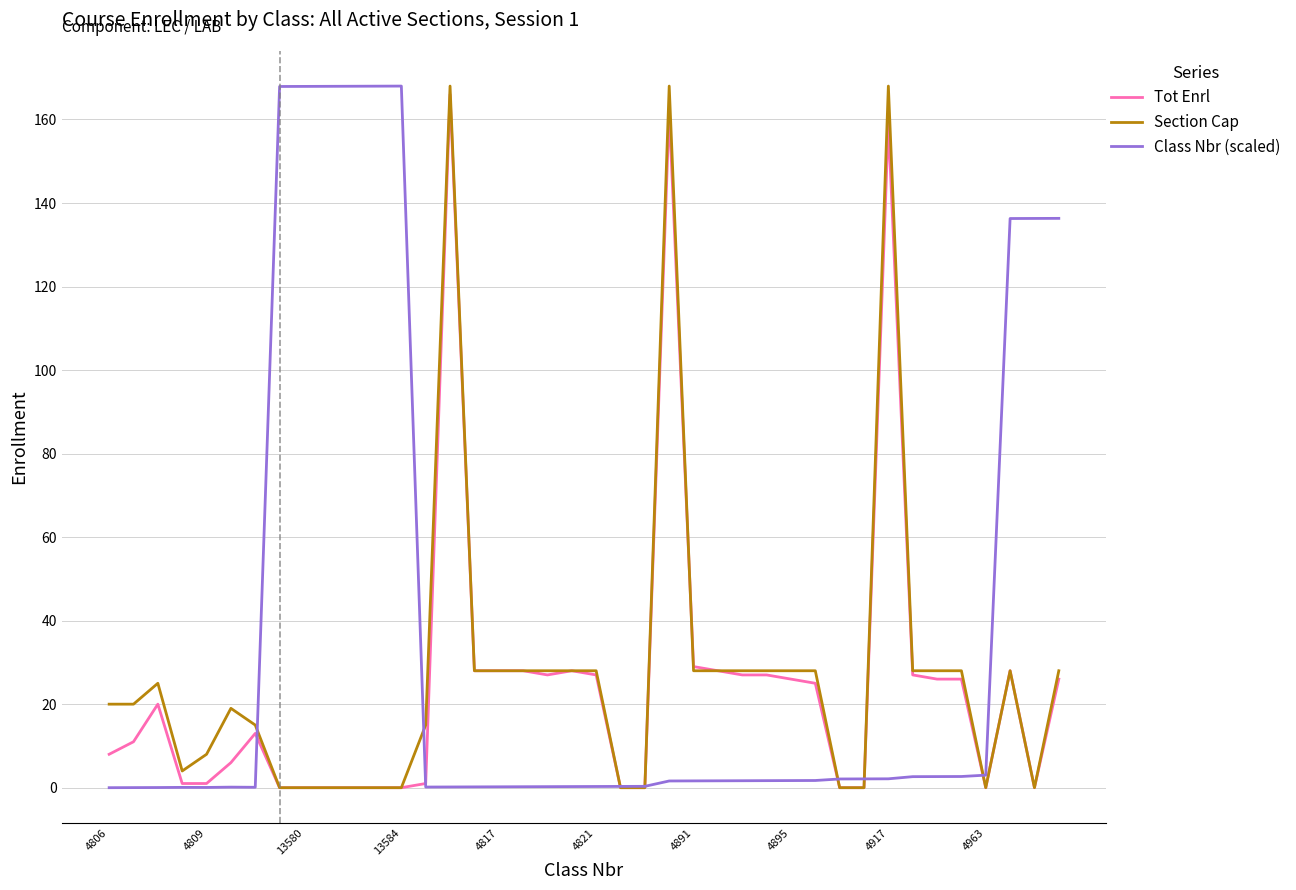

Which series has the largest range (max minus min)?

Section Cap